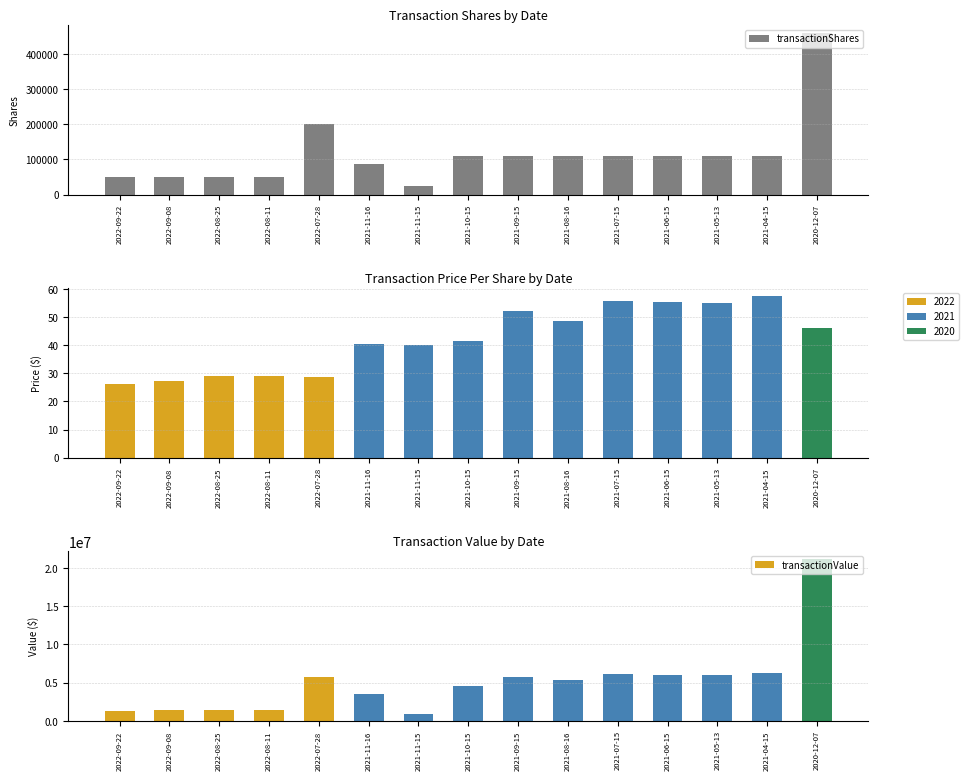

What is the value of the transactionPricePerShare bar at the 14th from the left?

57.4